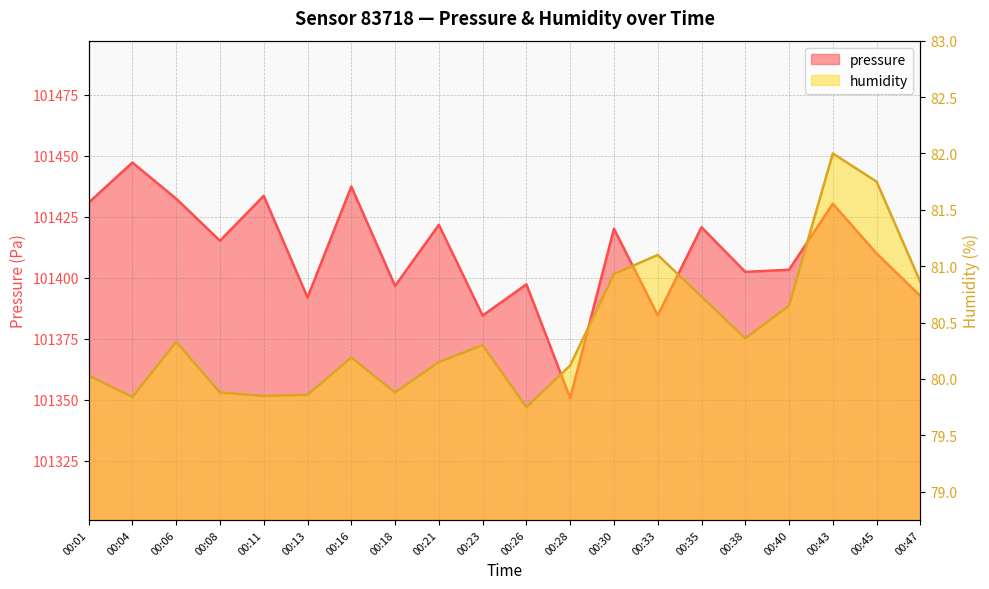

Does the chart display data point markers on the line(s)?

No